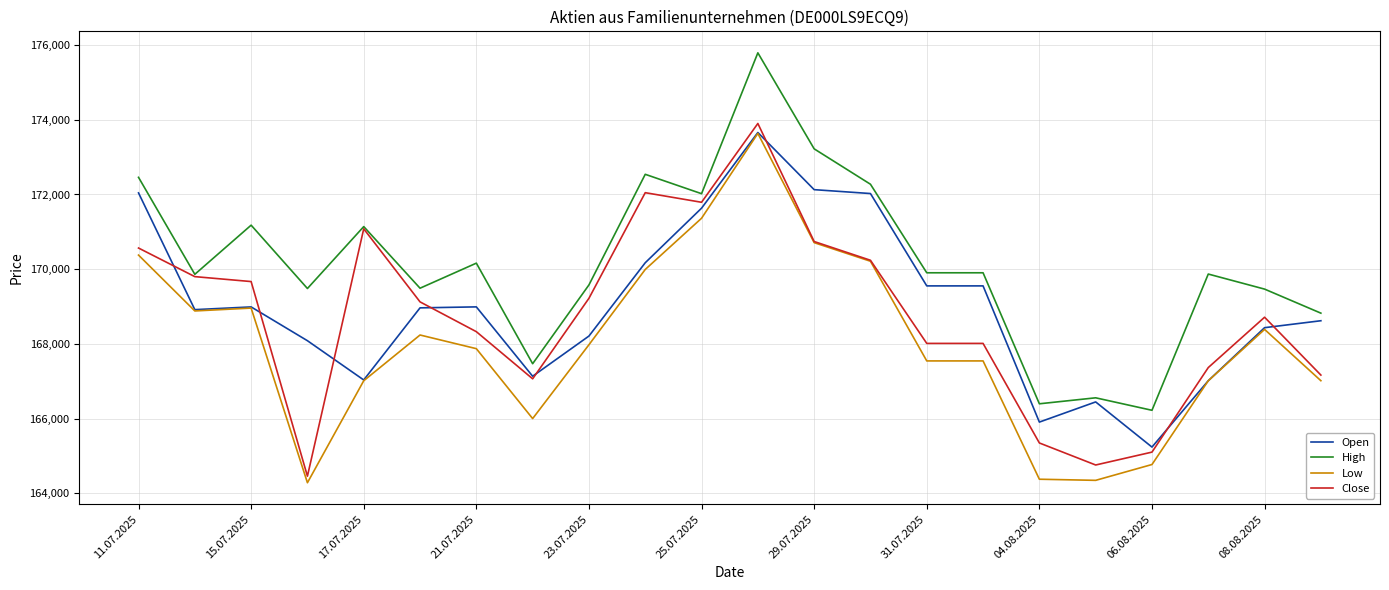

Which series has the largest total across all categories?

High